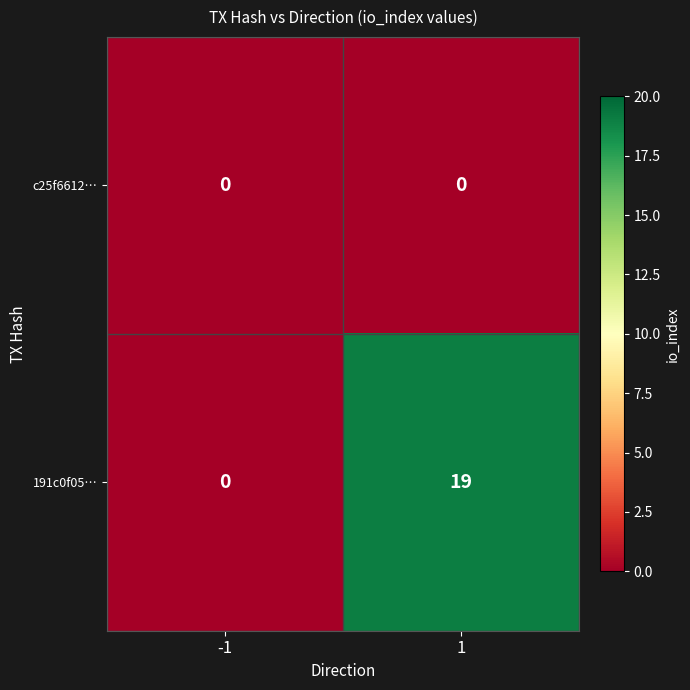

Count the number of data series in this chart.

2